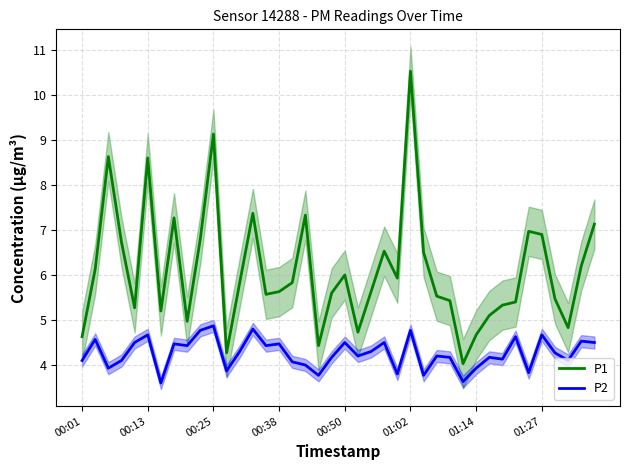

Count the number of categories in the chart.

40